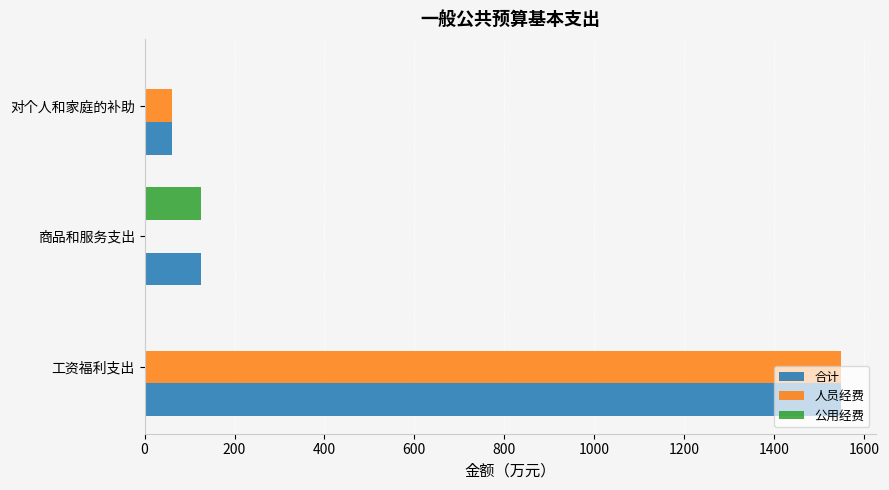

Between 工资福利支出 and 商品和服务支出, which series saw the biggest shift?

人员经费